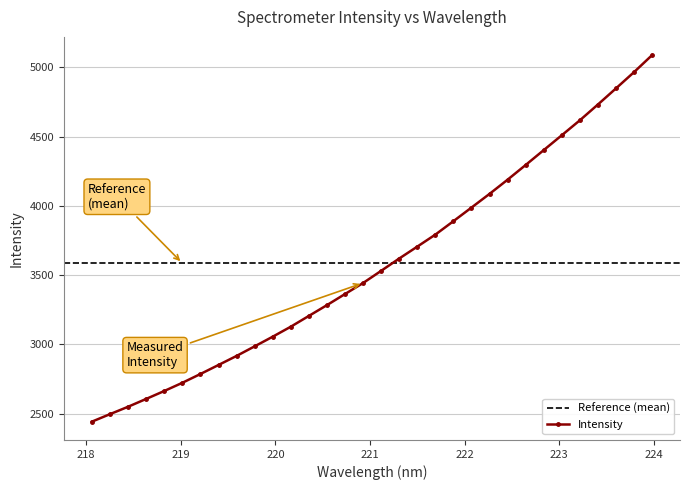

Reading left to right, extract all data points from this chart.

2442.9	2497.0	2550.4	2606.9	2664.1	2723.3	2786.7	2851.8	2917.3	2986.5	3056.2	3128.3	3206.1	3284.0	3364.1	3443.5	3531.5	3620.3	3706.2	3792.8	3889.8	3988.0	4086.8	4189.2	4295.2	4402.6	4509.8	4617.6	4731.6	4847.7	4965.0	5087.7